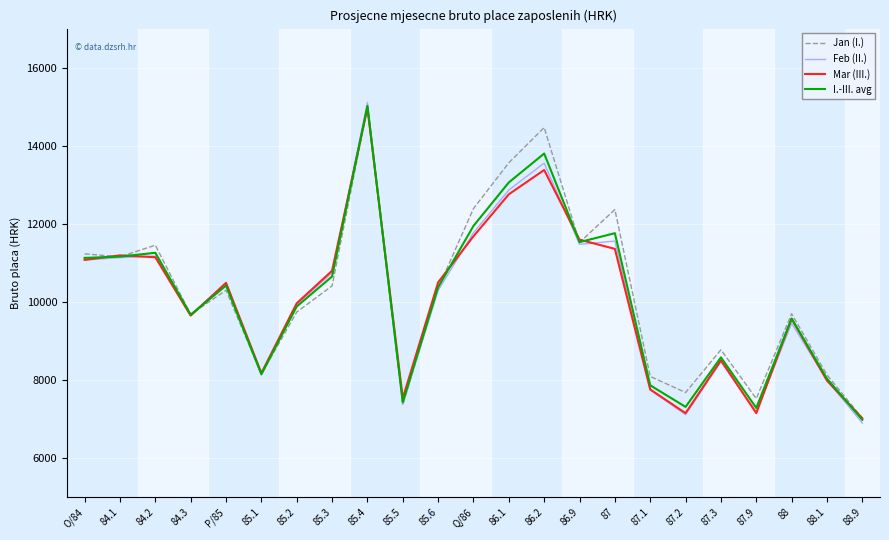

The value of Mar (III.) at 88 is 9573. True or false?

True